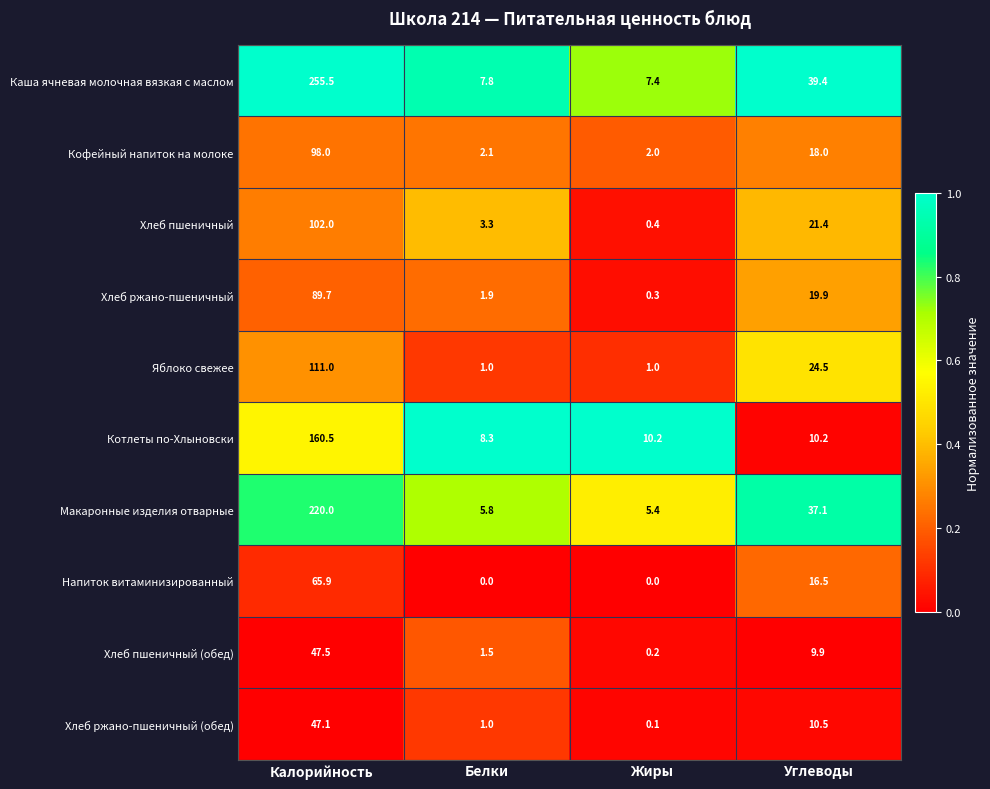

At Калорийность, list the series in order from smallest to largest.

Хлеб ржано-пшеничный (обед), Хлеб пшеничный (обед), Напиток витаминизированный, Хлеб ржано-пшеничный, Кофейный напиток на молоке, Хлеб пшеничный, Яблоко свежее, Котлеты по-Хлыновски, Макаронные изделия отварные, Каша ячневая молочная вязкая с маслом